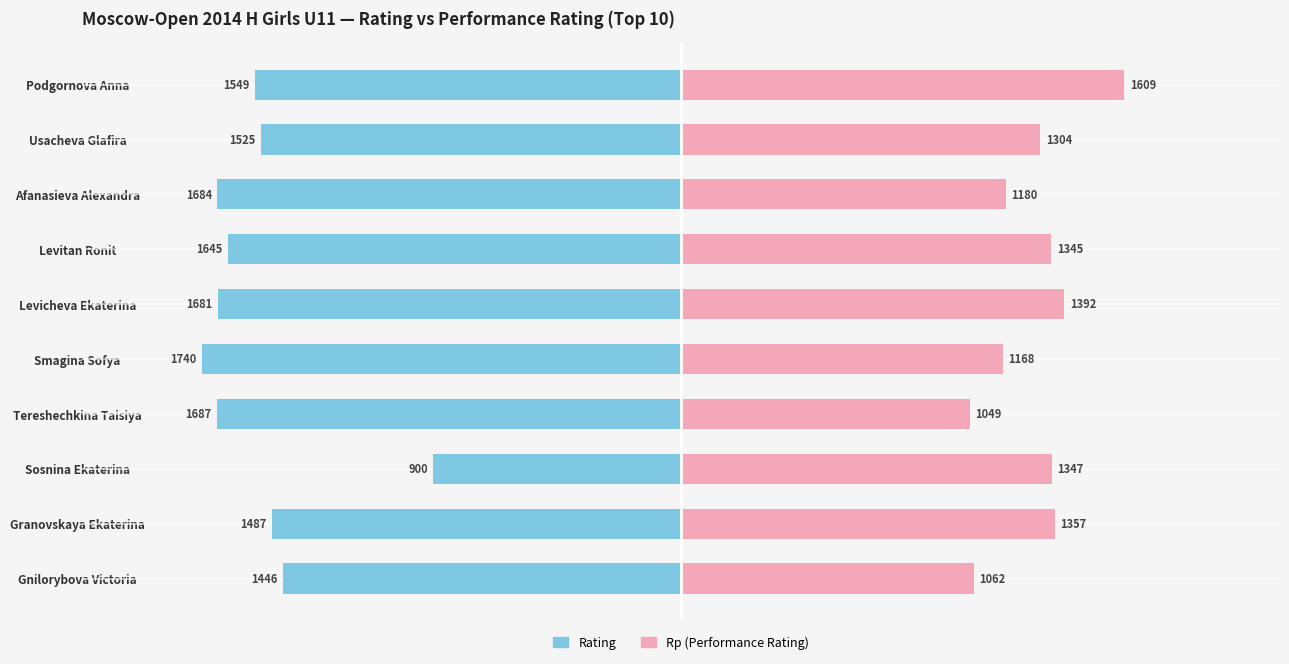

Reading left to right, transcribe all the data shown in this chart.

Rating: -1549	-1525	-1684	-1645	-1681	-1740	-1687	-900	-1487	-1446
Rp: 1609	1304	1180	1345	1392	1168	1049	1347	1357	1062